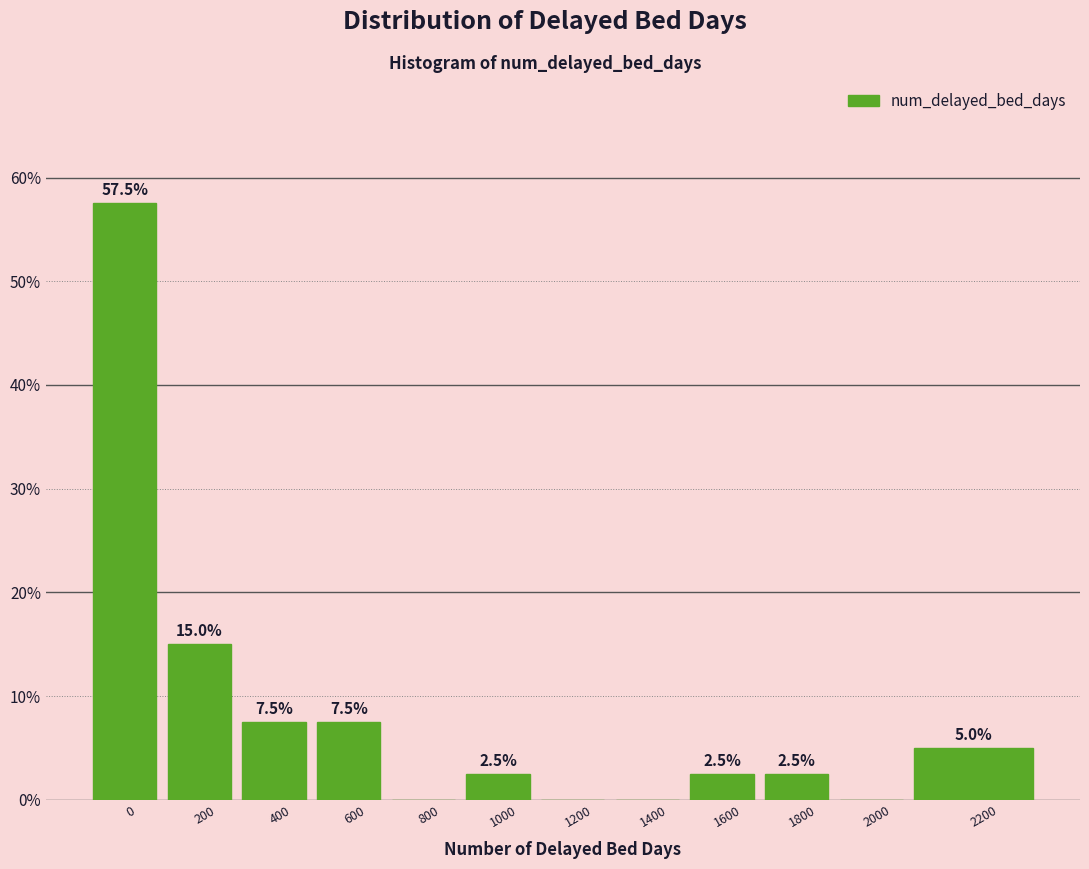

Reading left to right, list all the values displayed in this chart.

0=57.5	200=15.0	400=7.5	600=7.5	800=0.0	1000=2.5	1200=0.0	1400=0.0	1600=2.5	1800=2.5	2000=0.0	2200=5.0